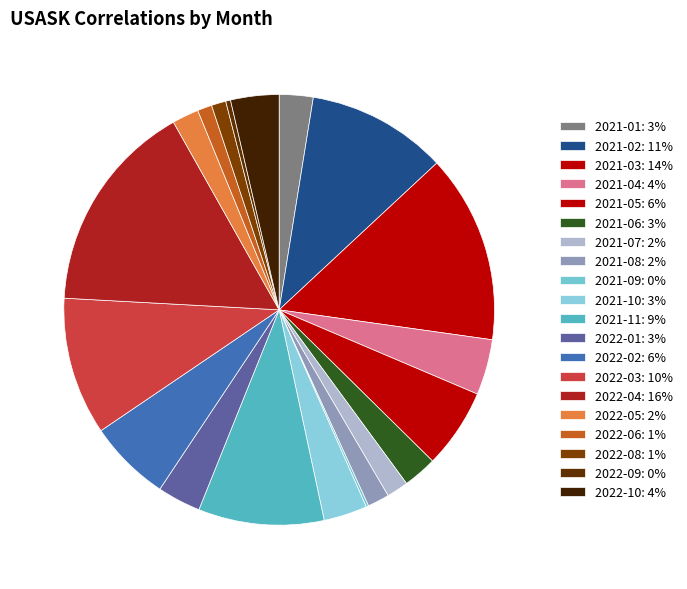

Which slice is the largest?

2022-04